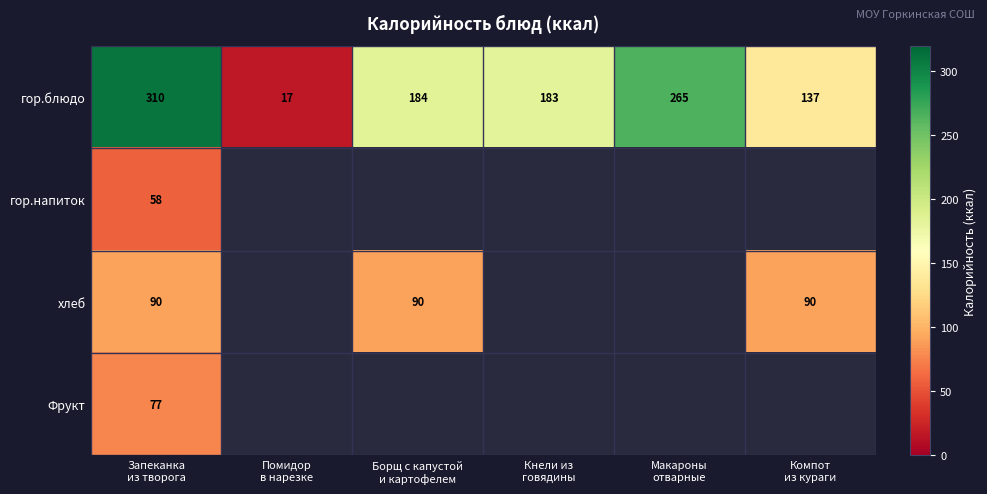

What is the difference between the second highest and second lowest values in the гор.блюдо series?

128